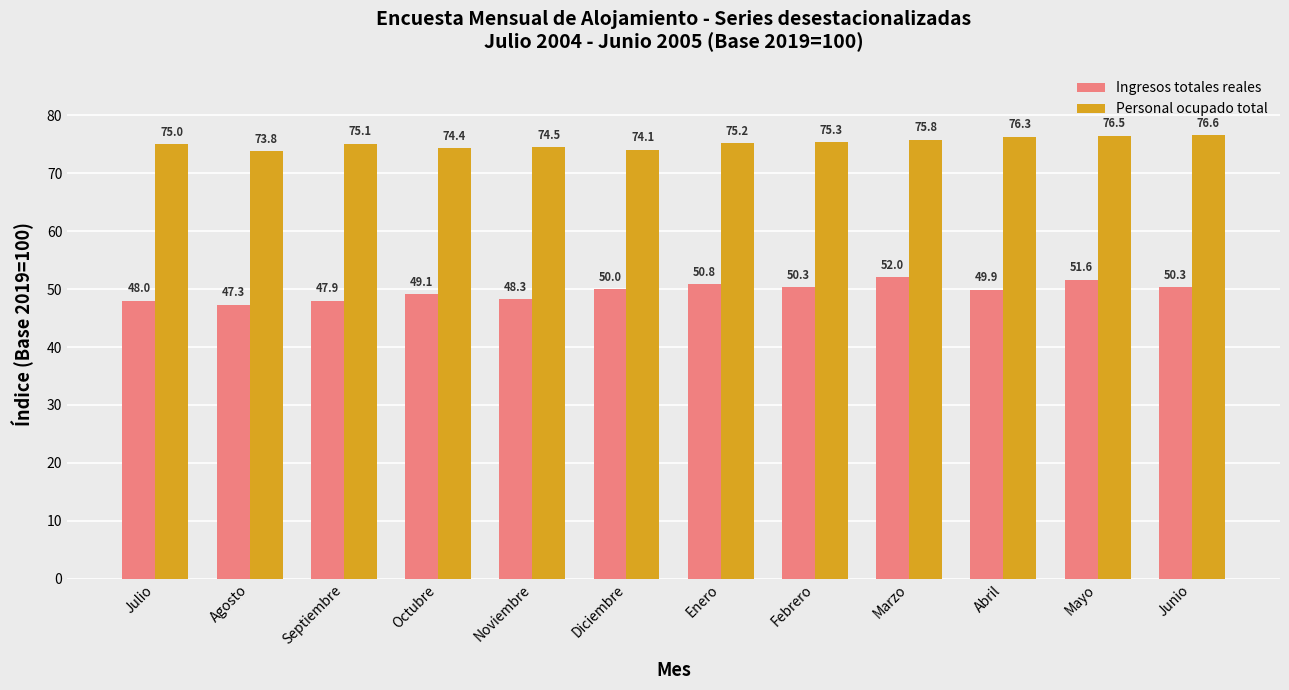

Count the number of categories in the chart.

12